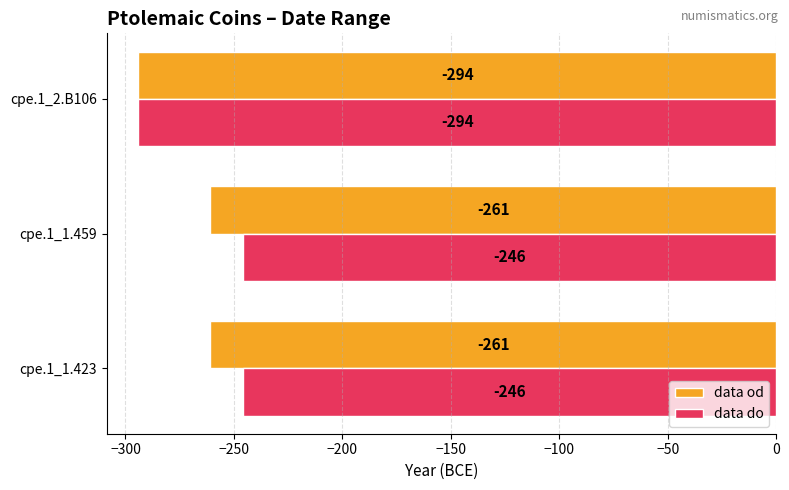

What is the total value across all series at cpe.1_2.B106?

-588